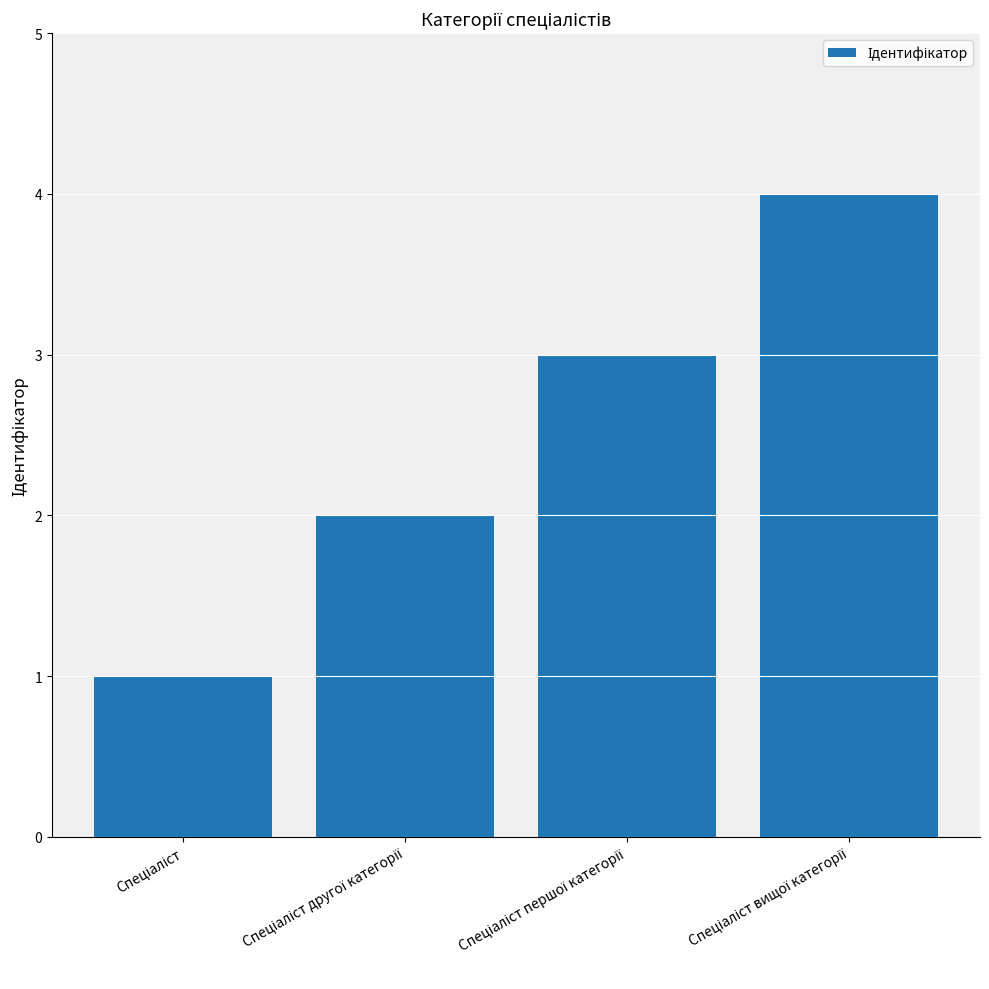

What is the value of the 4th bar from the left?

4